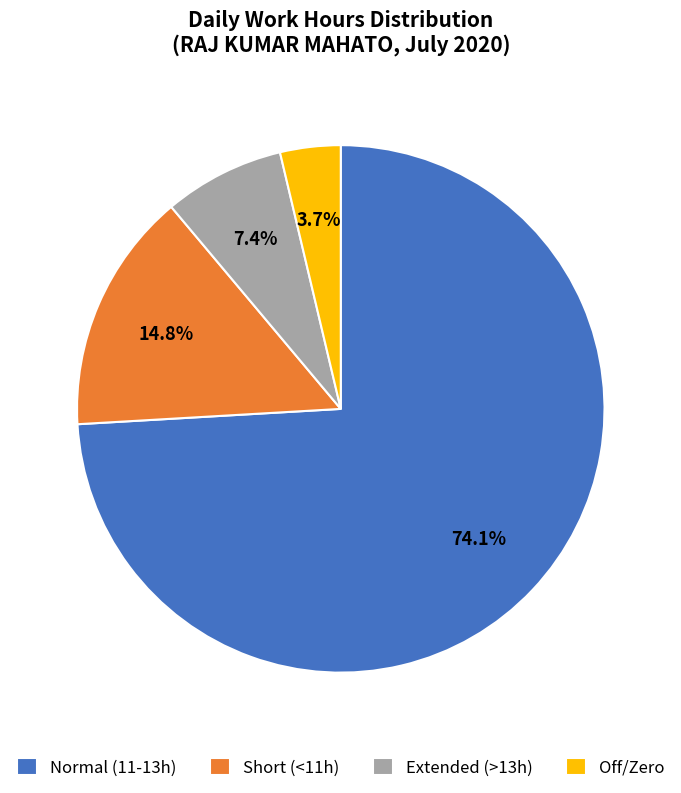

How much of the chart is everything except Short (<11h)?

85.2%